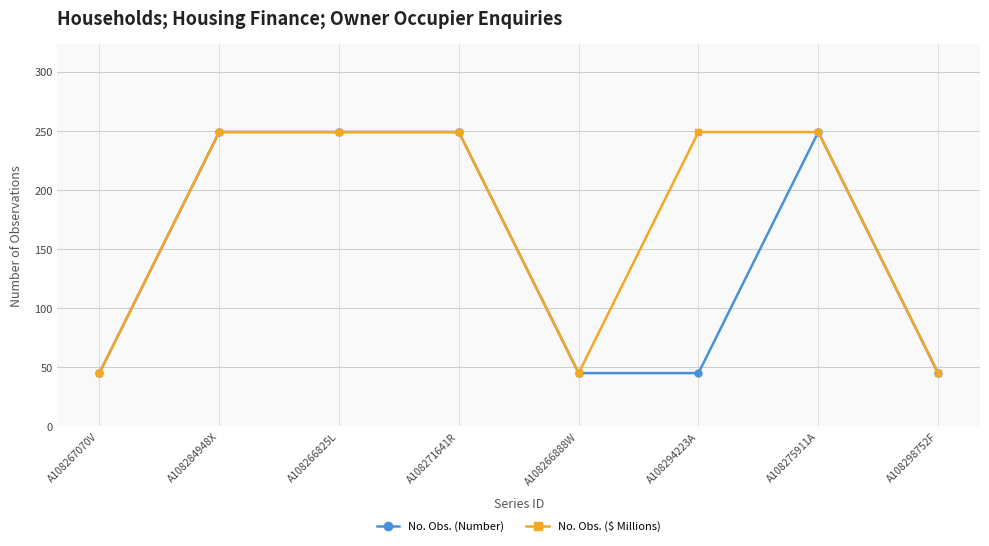

Count the No. Obs. ($ Millions) values in the range 45 to 249.

8